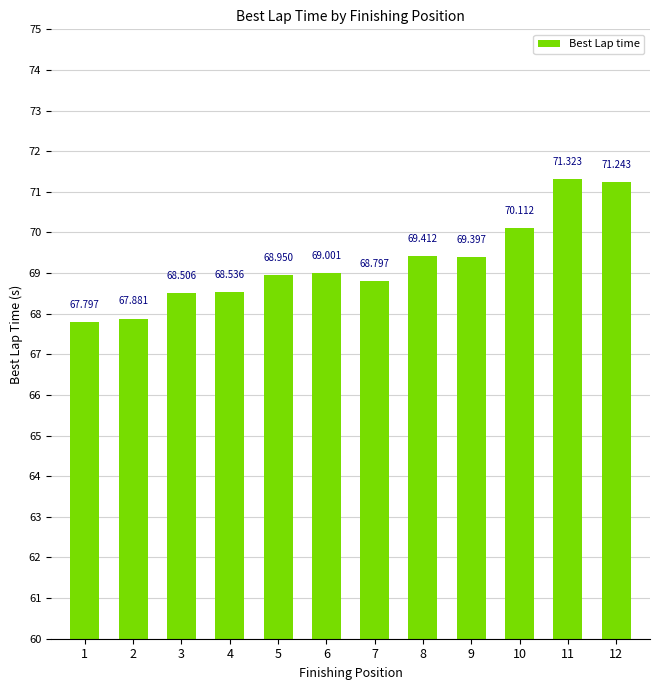

What is the difference between the values at 7 and 2?

0.9